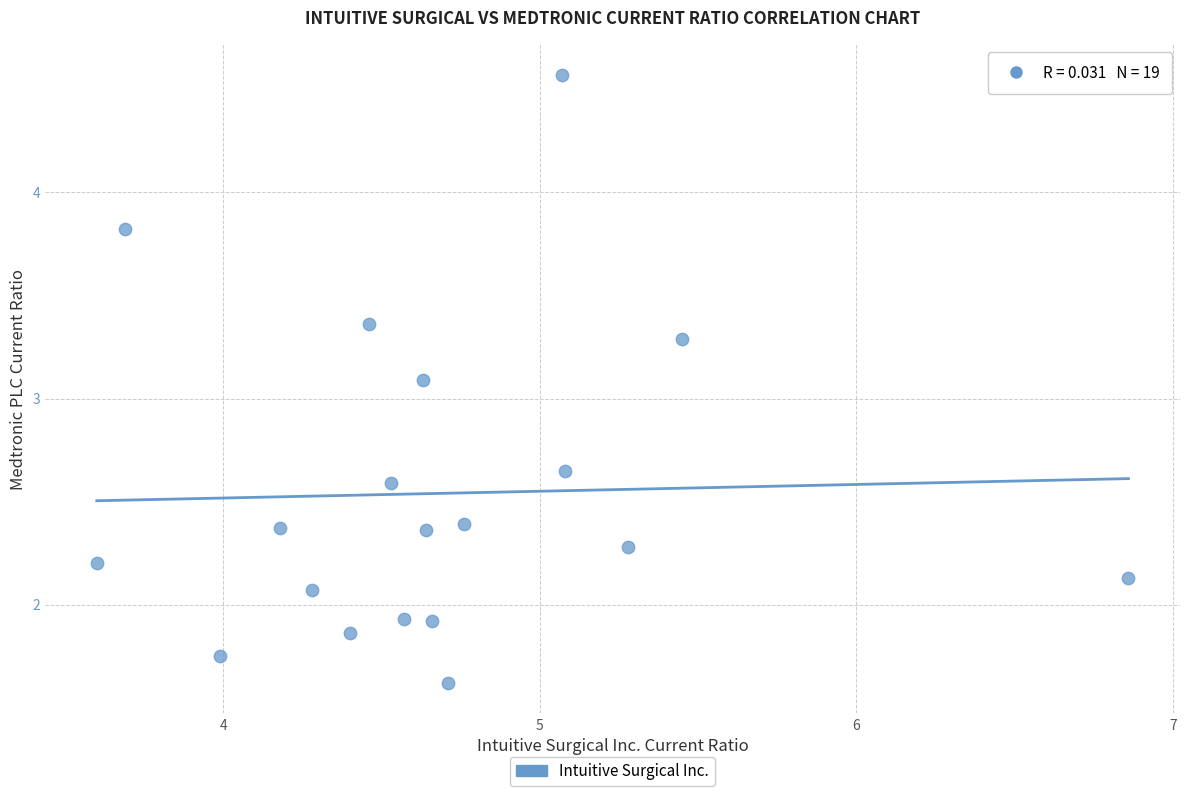

What Y value in the scatter plot is closest to 3?

3.1